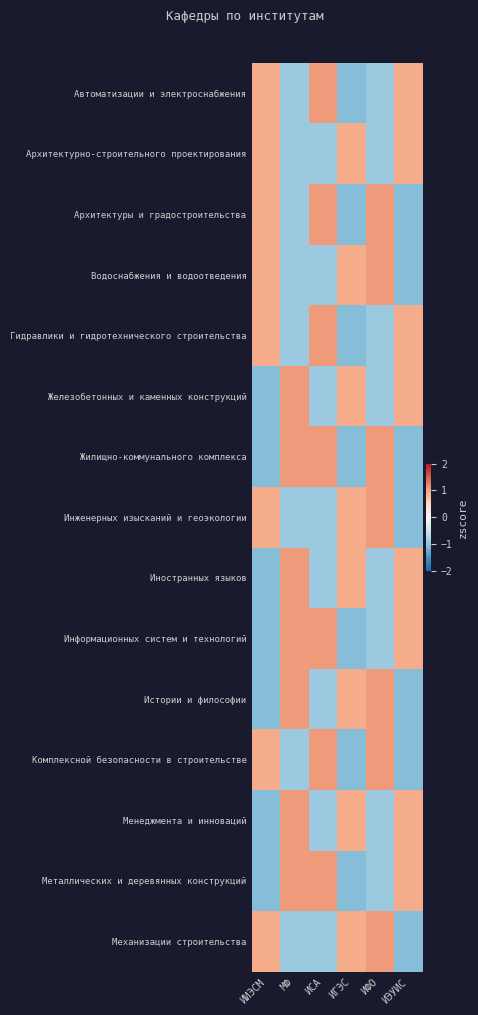

Reading left to right, transcribe all the data shown in this chart.

Автоматизации и электроснабжения: ИИЭСМ=0.9	МФ=-0.9	ИСА=1.1	ИГЭС=-1.1	ИФО=-0.9	ИЭУИС=0.9
Архитектурно-строительного проектирования: ИИЭСМ=0.9	МФ=-0.9	ИСА=-0.9	ИГЭС=0.9	ИФО=-0.9	ИЭУИС=0.9
Архитектуры и градостроительства: ИИЭСМ=0.9	МФ=-0.9	ИСА=1.1	ИГЭС=-1.1	ИФО=1.1	ИЭУИС=-1.1
Водоснабжения и водоотведения: ИИЭСМ=0.9	МФ=-0.9	ИСА=-0.9	ИГЭС=0.9	ИФО=1.1	ИЭУИС=-1.1
Гидравлики и гидротехнического строительства: ИИЭСМ=0.9	МФ=-0.9	ИСА=1.1	ИГЭС=-1.1	ИФО=-0.9	ИЭУИС=0.9
Железобетонных и каменных конструкций: ИИЭСМ=-1.1	МФ=1.1	ИСА=-0.9	ИГЭС=0.9	ИФО=-0.9	ИЭУИС=0.9
Жилищно-коммунального комплекса: ИИЭСМ=-1.1	МФ=1.1	ИСА=1.1	ИГЭС=-1.1	ИФО=1.1	ИЭУИС=-1.1
Инженерных изысканий и геоэкологии: ИИЭСМ=0.9	МФ=-0.9	ИСА=-0.9	ИГЭС=0.9	ИФО=1.1	ИЭУИС=-1.1
Иностранных языков: ИИЭСМ=-1.1	МФ=1.1	ИСА=-0.9	ИГЭС=0.9	ИФО=-0.9	ИЭУИС=0.9
Информационных систем и технологий: ИИЭСМ=-1.1	МФ=1.1	ИСА=1.1	ИГЭС=-1.1	ИФО=-0.9	ИЭУИС=0.9
Истории и философии: ИИЭСМ=-1.1	МФ=1.1	ИСА=-0.9	ИГЭС=0.9	ИФО=1.1	ИЭУИС=-1.1
Комплексной безопасности в строительстве: ИИЭСМ=0.9	МФ=-0.9	ИСА=1.1	ИГЭС=-1.1	ИФО=1.1	ИЭУИС=-1.1
Менеджмента и инноваций: ИИЭСМ=-1.1	МФ=1.1	ИСА=-0.9	ИГЭС=0.9	ИФО=-0.9	ИЭУИС=0.9
Металлических и деревянных конструкций: ИИЭСМ=-1.1	МФ=1.1	ИСА=1.1	ИГЭС=-1.1	ИФО=-0.9	ИЭУИС=0.9
Механизации строительства: ИИЭСМ=0.9	МФ=-0.9	ИСА=-0.9	ИГЭС=0.9	ИФО=1.1	ИЭУИС=-1.1